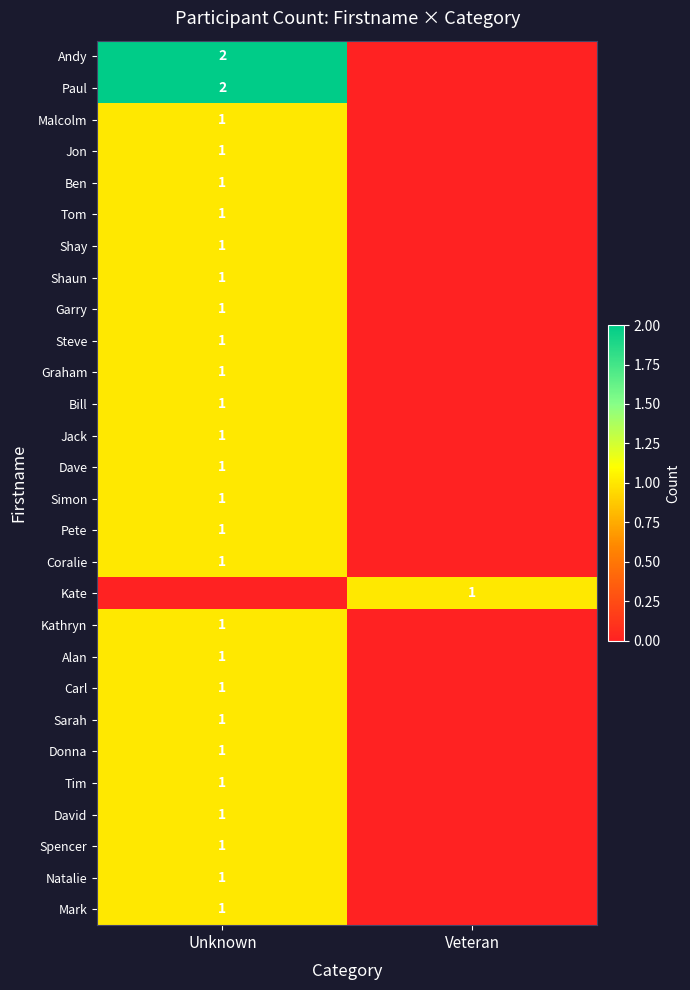

Which label corresponds to the smallest value in the chart?

Veteran